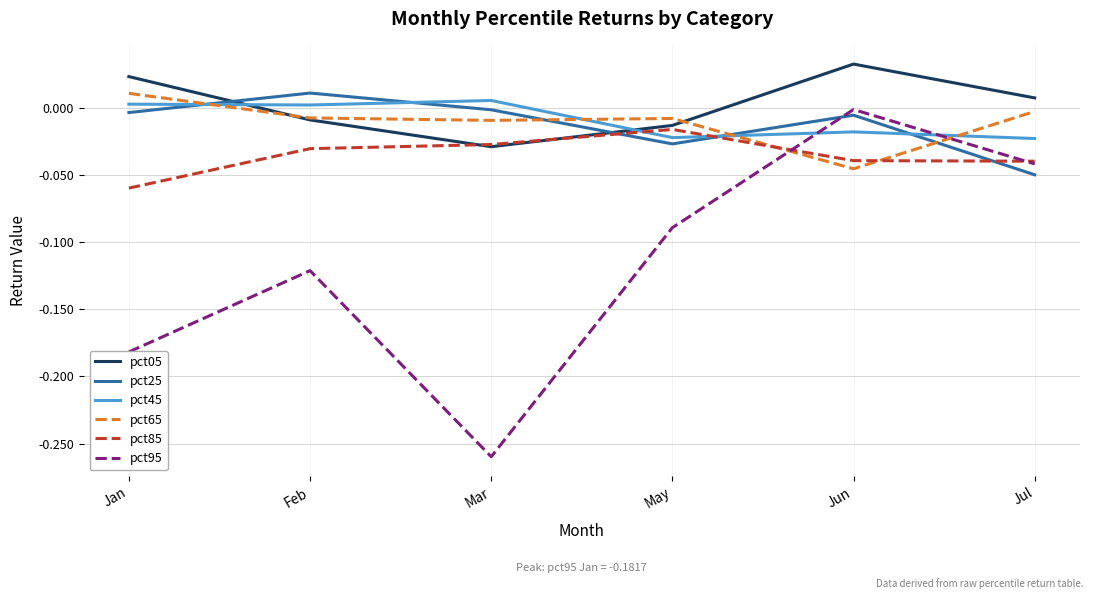

True or false: pct05 has more than 0 points higher than both neighbors.

True